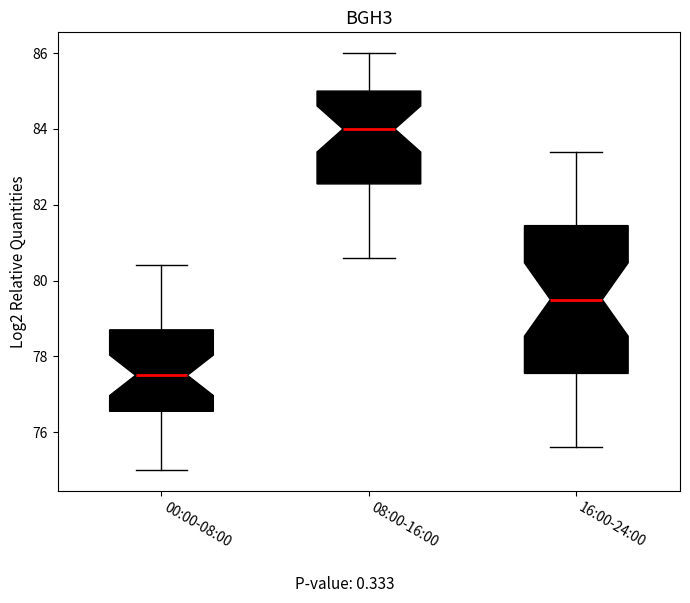

Where does the lower whisker of the box for 16:00-24:00 end on the y-axis? The values are not printed on the chart, so give them approximately, as read against the axis.

75.6